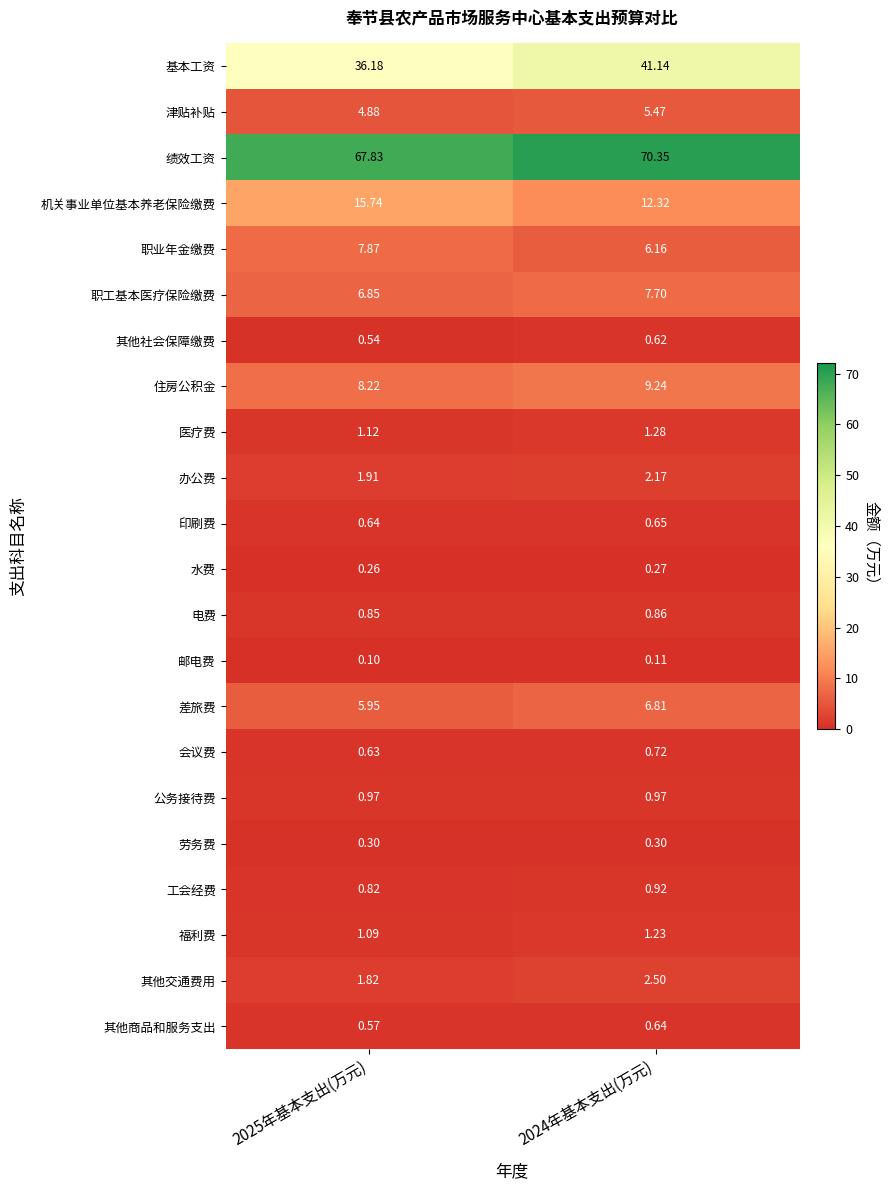

Which series has the largest total across all categories?

绩效工资